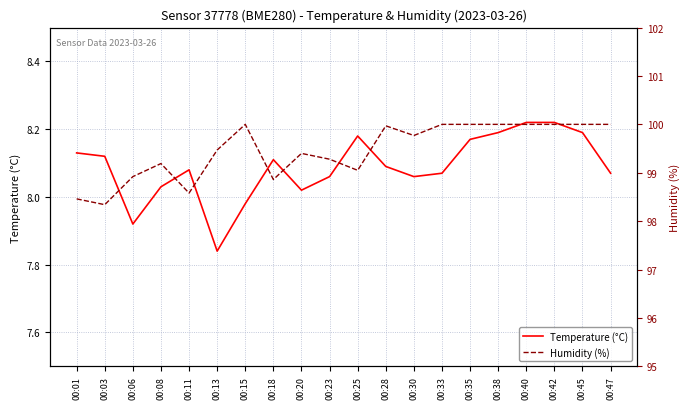

At which label does Humidity (%) reach its peak?

00:15